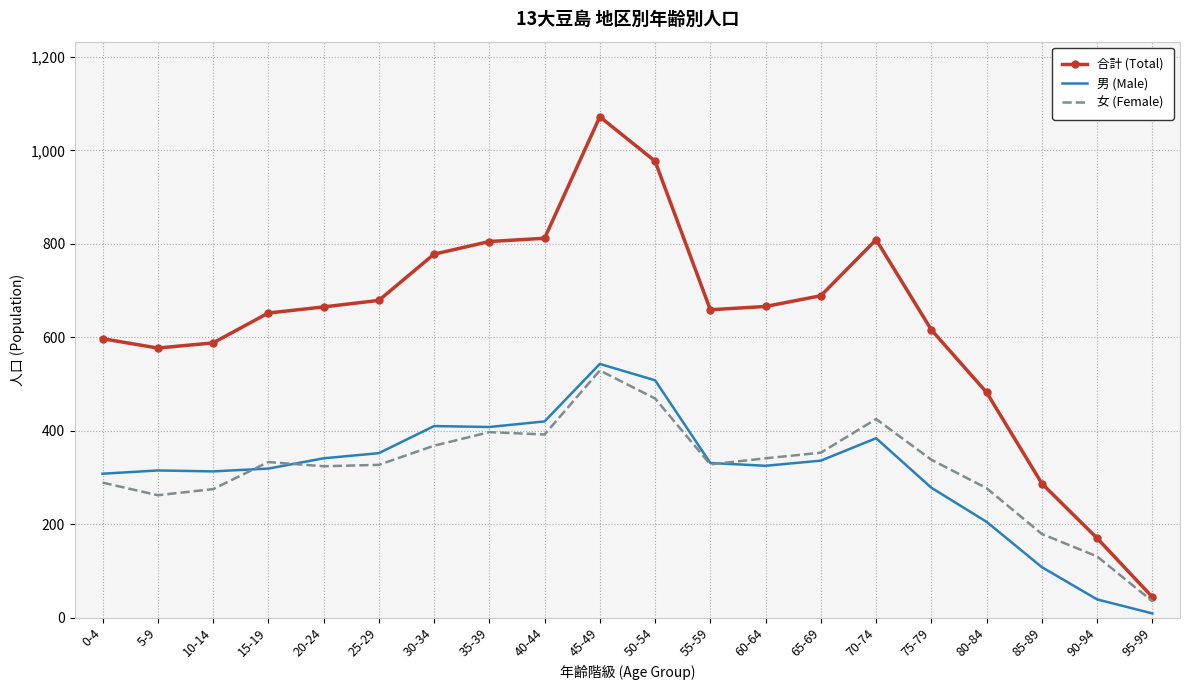

What is the total value across all series at 85-89?

574